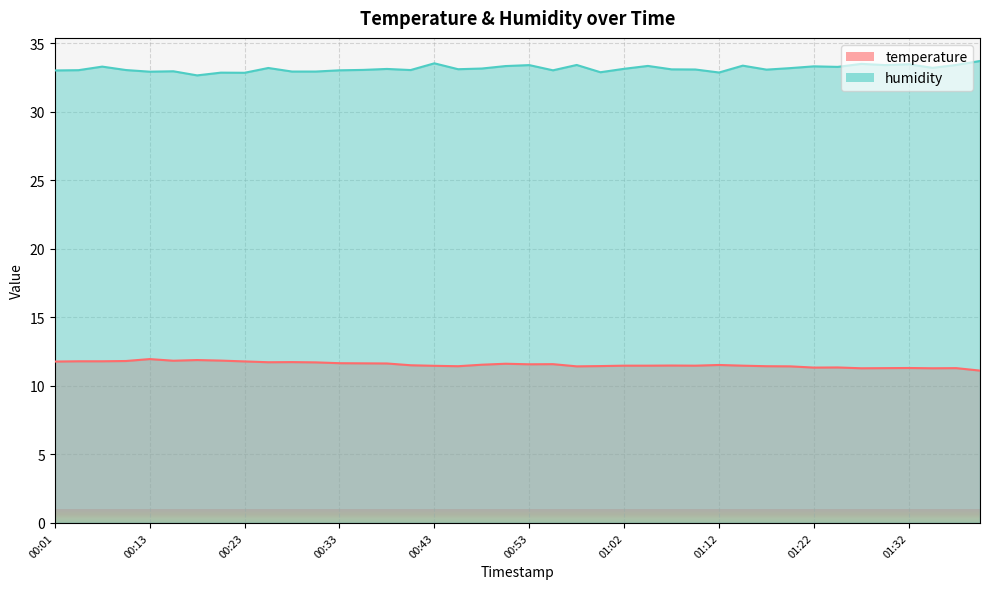

How many values in the humidity series are below 33?

9